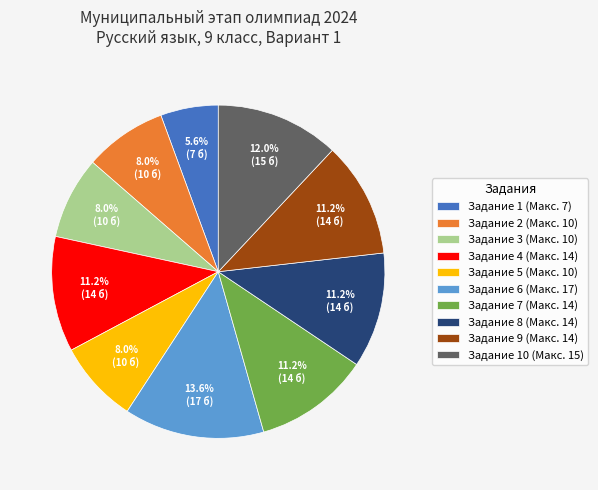

Combined, do Задание 4 (Макс. 14) and Задание 3 (Макс. 10) account for over 50%?

No